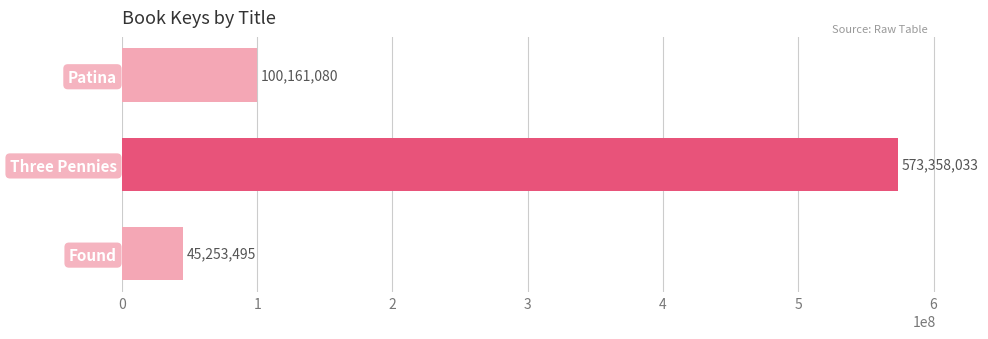

Is it true that the value at Three Pennies is 573358033?

True